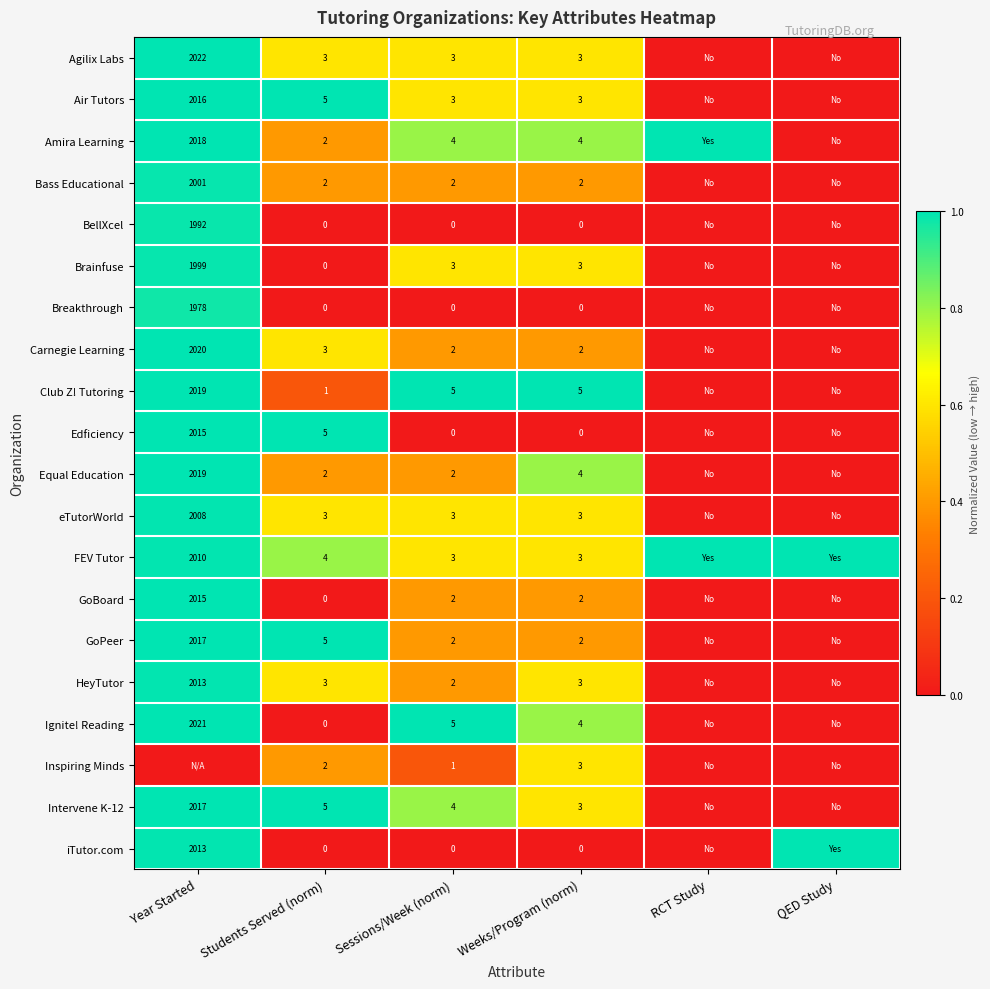

The value of FEV Tutor at Weeks/Program (norm) is 1. True or false?

False